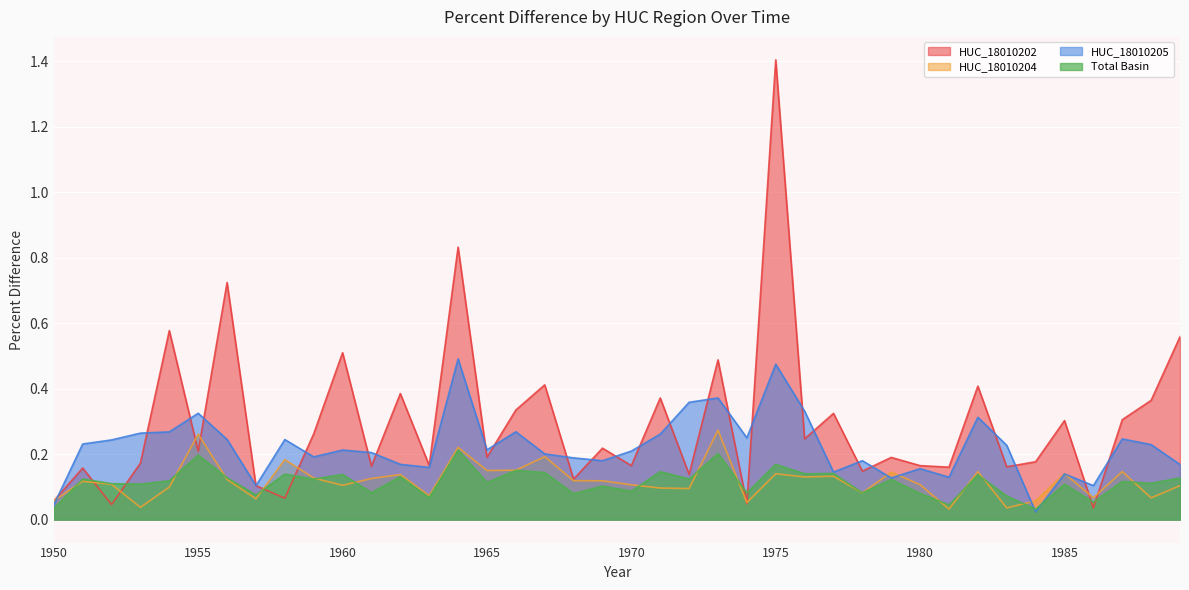

What is the total value across all series at 1965?

0.7